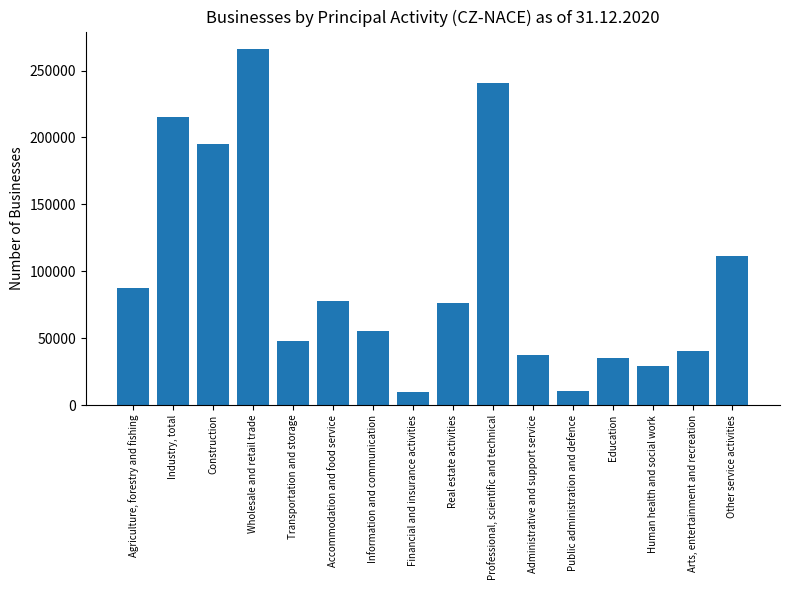

What is the maximum value shown in the chart?

265878